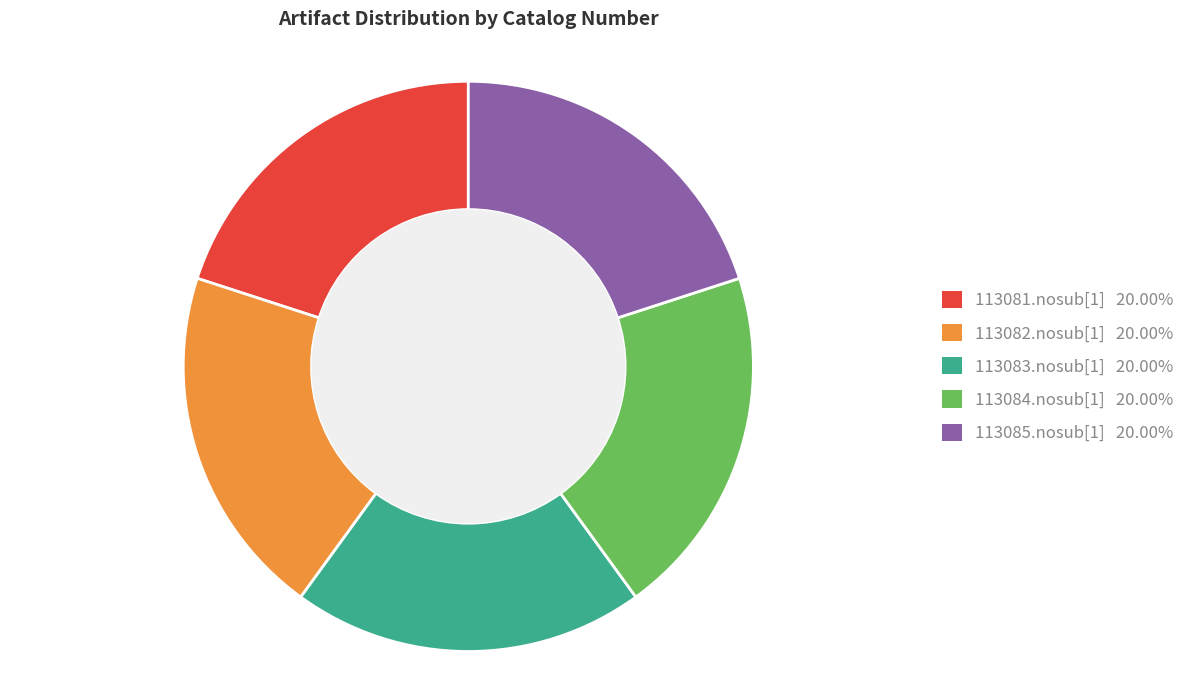

Count the number of slices in the pie.

5